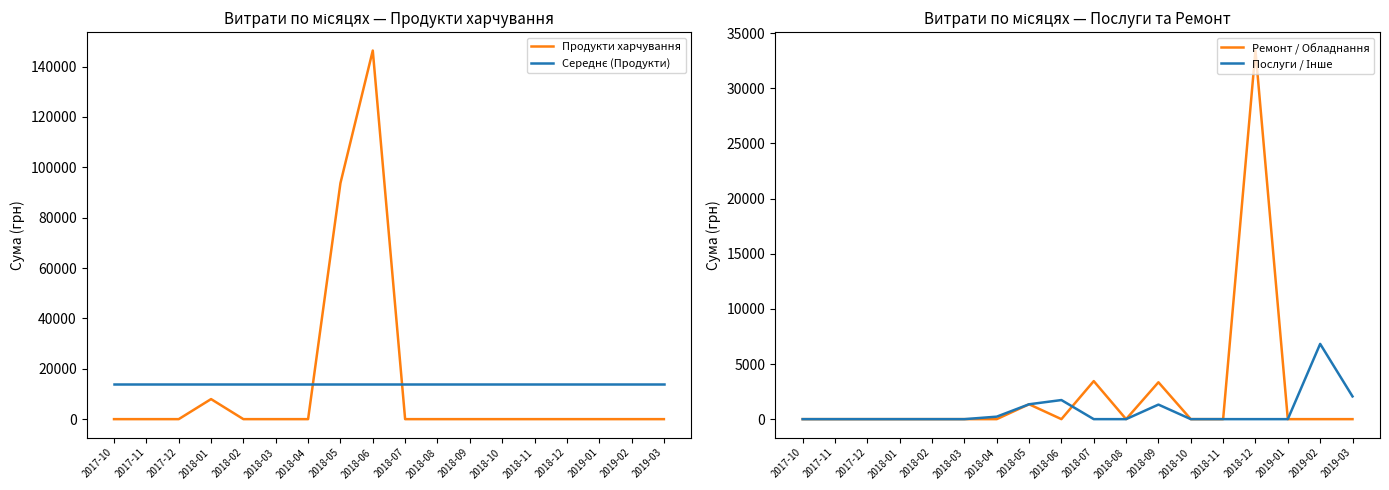

Reading left to right, extract all data points from this chart.

Продукти харчування: 2017-10=0.0	2017-11=0.0	2017-12=0.0	2018-01=7964.6	2018-02=0.0	2018-03=0.0	2018-04=0.0	2018-05=93708.2	2018-06=146374.6	2018-07=0.0	2018-08=0.0	2018-09=0.0	2018-10=0.0	2018-11=0.0	2018-12=0.0	2019-01=0.0	2019-02=0.0	2019-03=0.0
Середнє (Продукти): 2017-10=13780.4	2017-11=13780.4	2017-12=13780.4	2018-01=13780.4	2018-02=13780.4	2018-03=13780.4	2018-04=13780.4	2018-05=13780.4	2018-06=13780.4	2018-07=13780.4	2018-08=13780.4	2018-09=13780.4	2018-10=13780.4	2018-11=13780.4	2018-12=13780.4	2019-01=13780.4	2019-02=13780.4	2019-03=13780.4
Ремонт / Обладнання: 2017-10=0.0	2017-11=0.0	2017-12=0.0	2018-01=0.0	2018-02=0.0	2018-03=0.0	2018-04=0.0	2018-05=1350.0	2018-06=0.0	2018-07=3450.0	2018-08=0.0	2018-09=3345.0	2018-10=0.0	2018-11=0.0	2018-12=33427.2	2019-01=0.0	2019-02=0.0	2019-03=0.0
Послуги / Інше: 2017-10=0.0	2017-11=0.0	2017-12=0.0	2018-01=0.0	2018-02=0.0	2018-03=0.0	2018-04=225.0	2018-05=1348.8	2018-06=1732.0	2018-07=0.0	2018-08=0.0	2018-09=1320.0	2018-10=0.0	2018-11=0.0	2018-12=0.0	2019-01=0.0	2019-02=6823.8	2019-03=2062.3